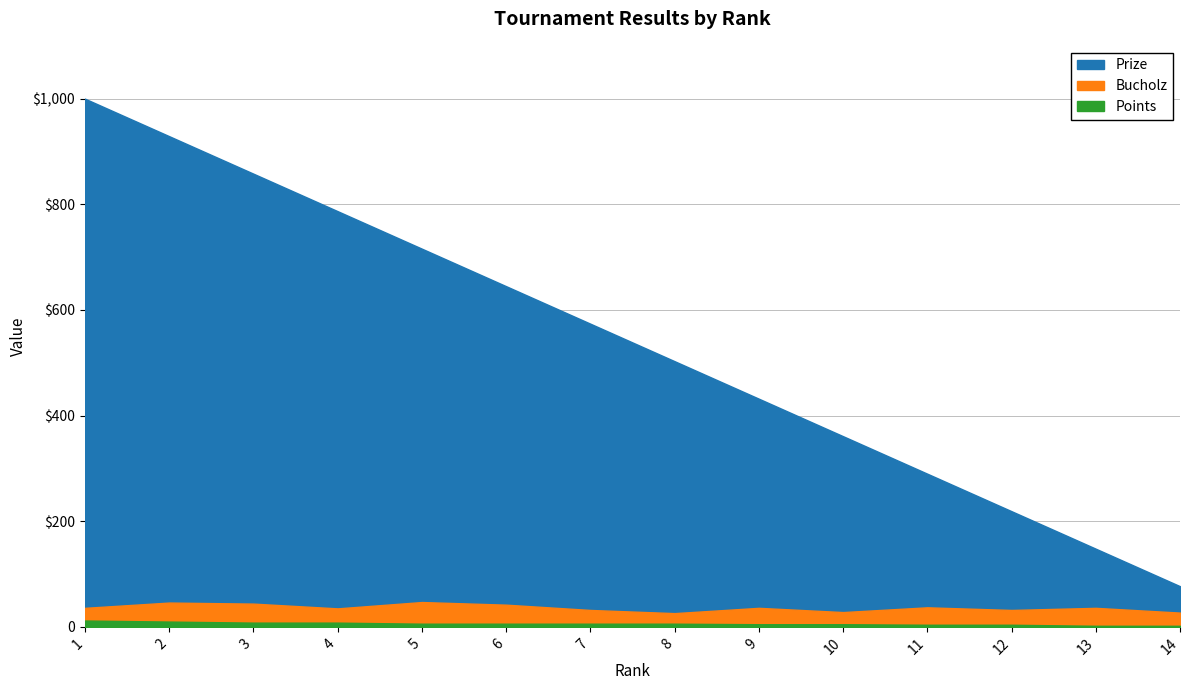

Which category has the lowest value in the Points series?

13